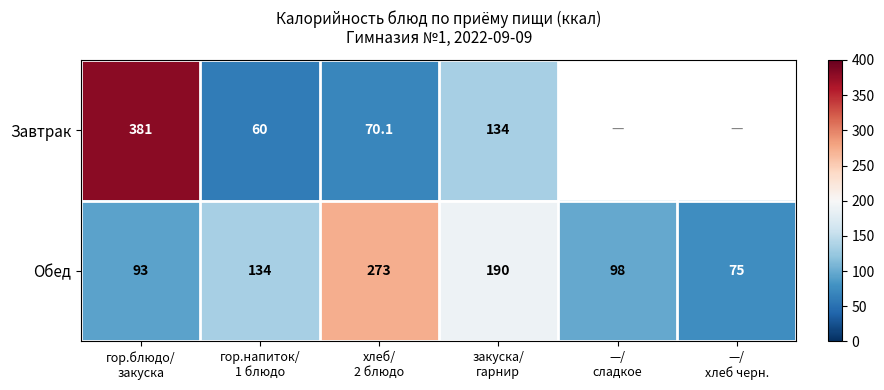

What is the greatest value displayed?

381.0